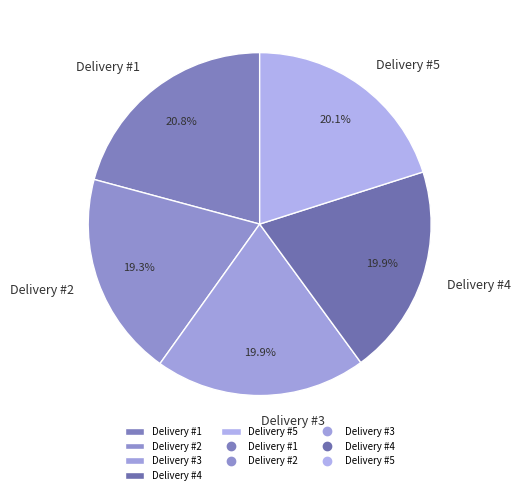

What is the ratio of the value at Delivery #4 to the value at Delivery #1?

1.0